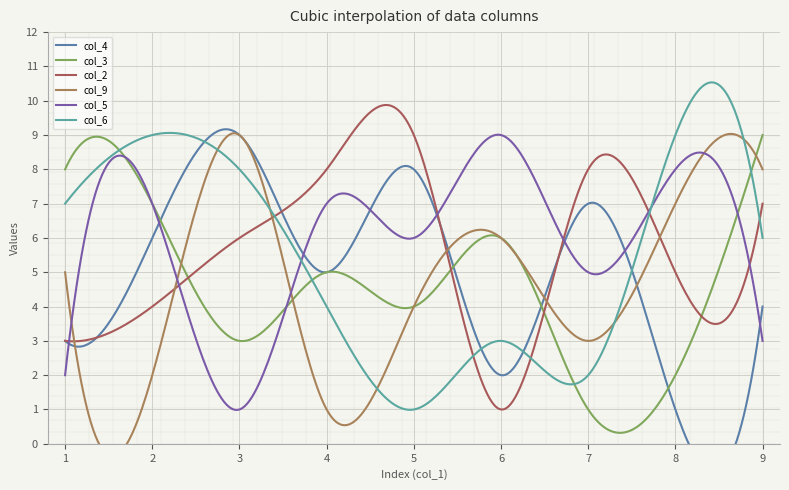

At how many categories does at least one series exceed 7?

9